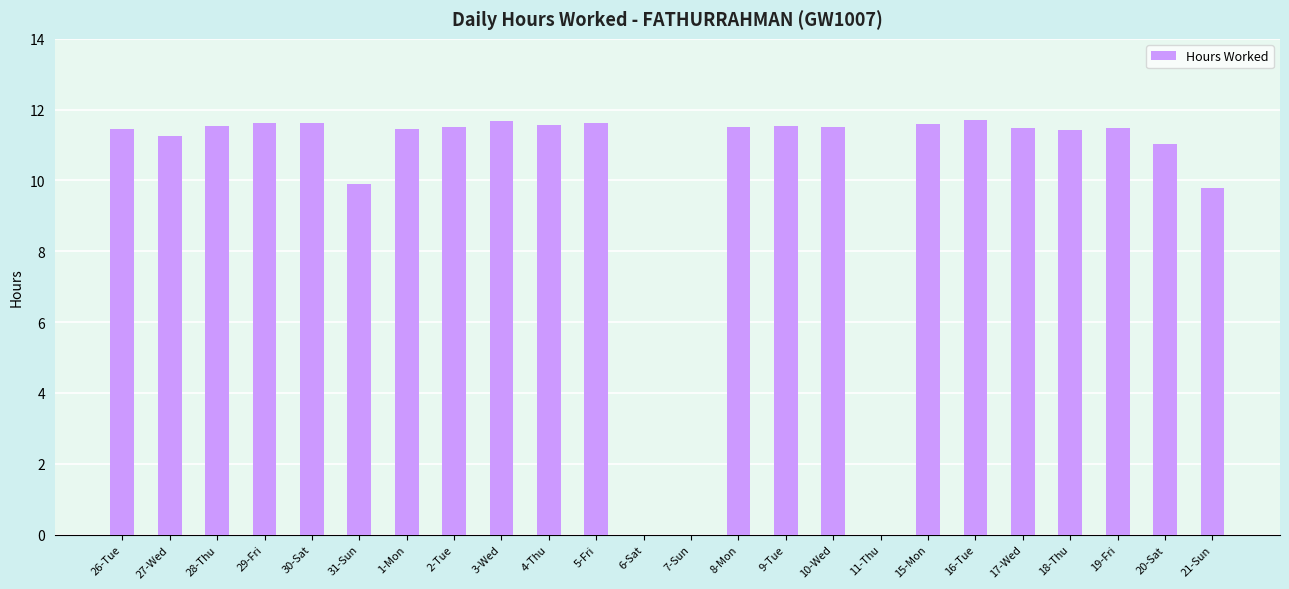

Is it true that the value at 20-Sat is 19.6?

False